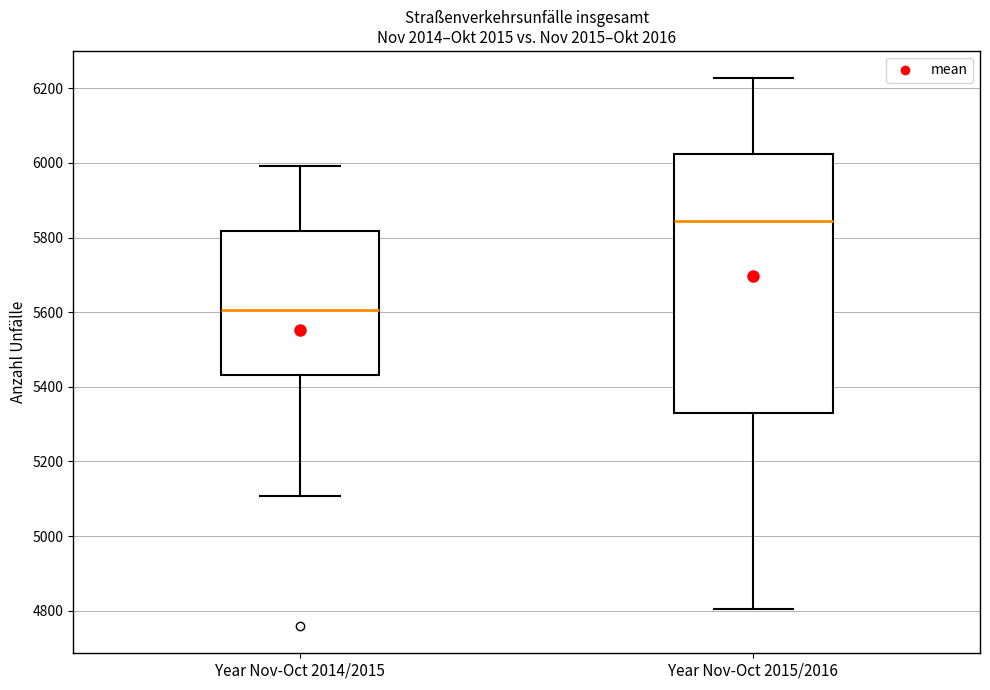

Reading left to right, read every box against the y-axis: the position of its median line, the range the box covers, and the ends of its whiskers. The values are not printed on the chart, so give them approximately, as read against the axis.

Year Nov-Oct 2014/2015: median 5600, box 5440 to 5820, whiskers 5100 to 6000
Year Nov-Oct 2015/2016: median 5840, box 5320 to 6020, whiskers 4800 to 6220